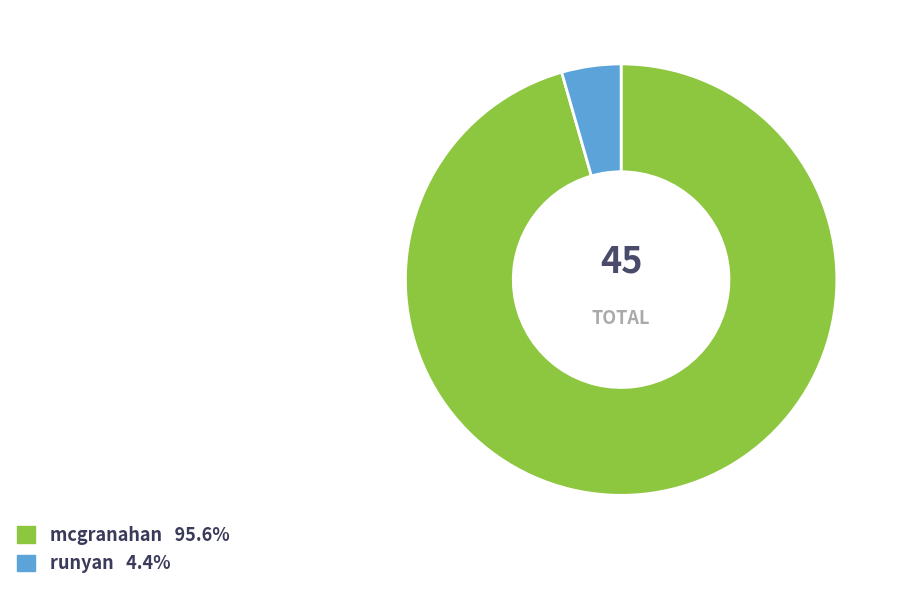

Does any single category account for the majority?

Yes